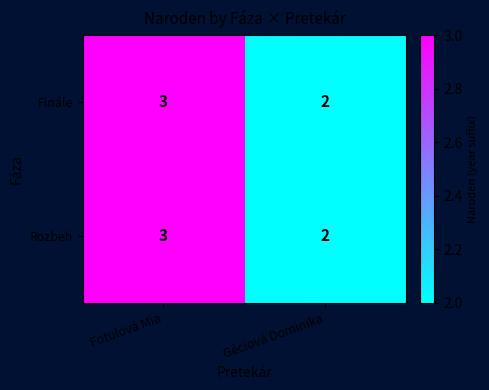

At which category is the sum across all series the highest?

Fotulová Mia